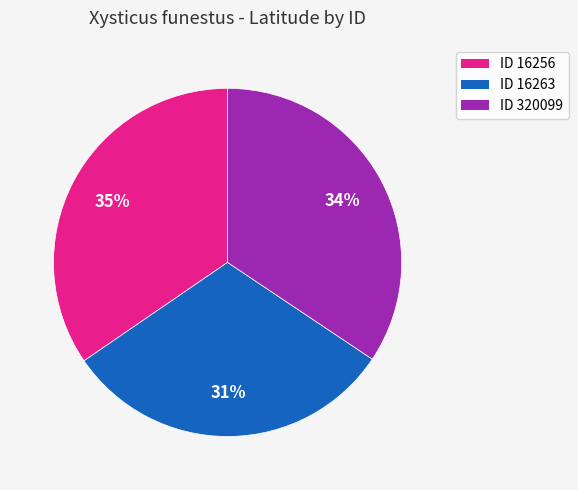

To the nearest percent, what is the combined percentage of ID 16256 and ID 320099?

69%